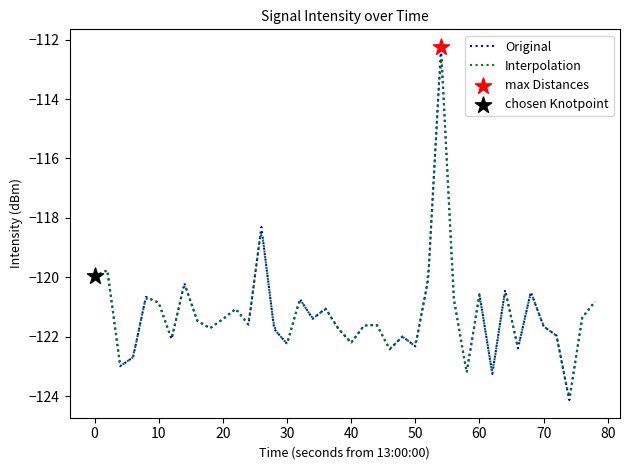

What is the maximum value for Original?

-112.2